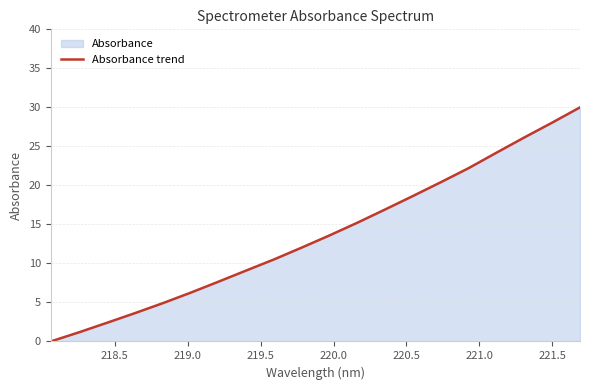

What is the difference between the maximum and minimum values?

30.0